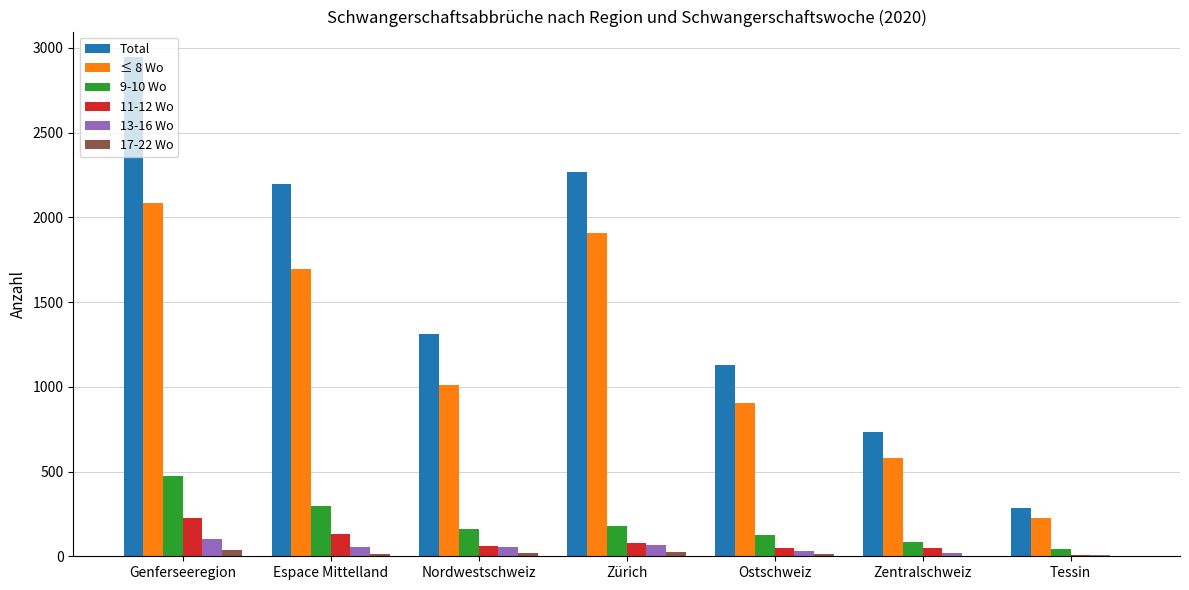

What are all the series names shown in the legend?

Total, ≤ 8 Wo, 9-10 Wo, 11-12 Wo, 13-16 Wo, 17-22 Wo